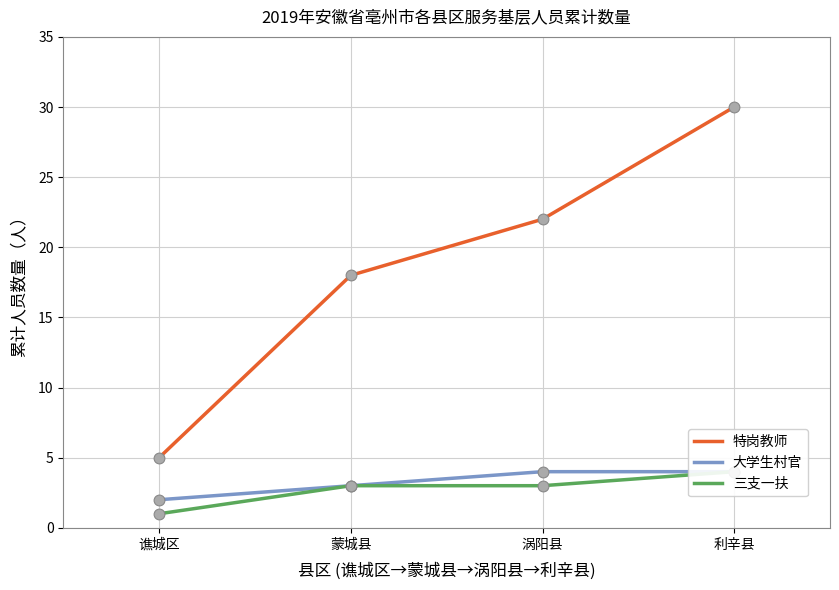

Which series has the largest total across all categories?

特岗教师